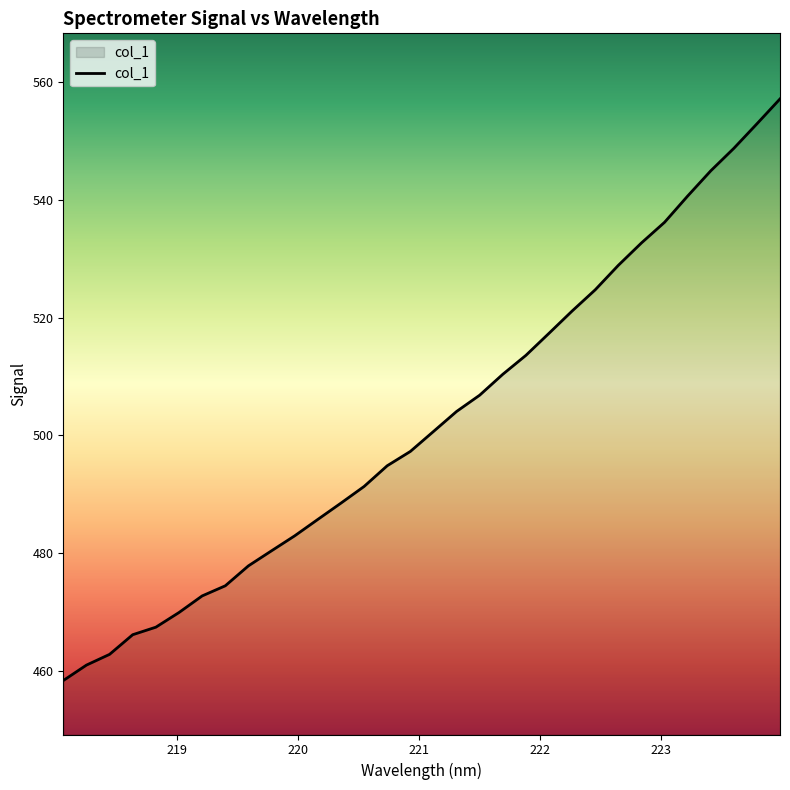

What is the difference between the second highest and second lowest values?

92.0